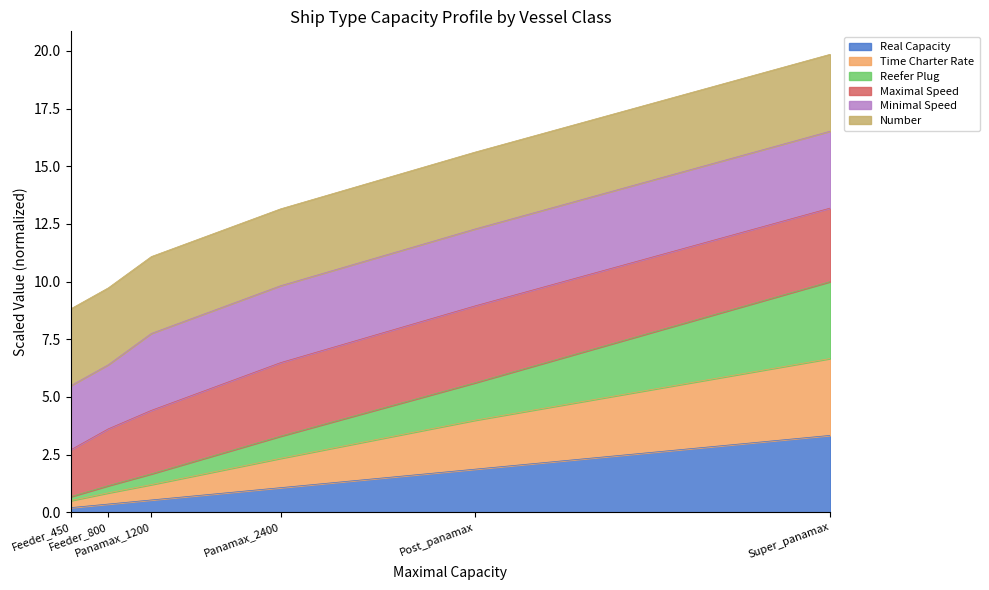

Which category has the lowest value in the Time Charter Rate series?

Feeder_450